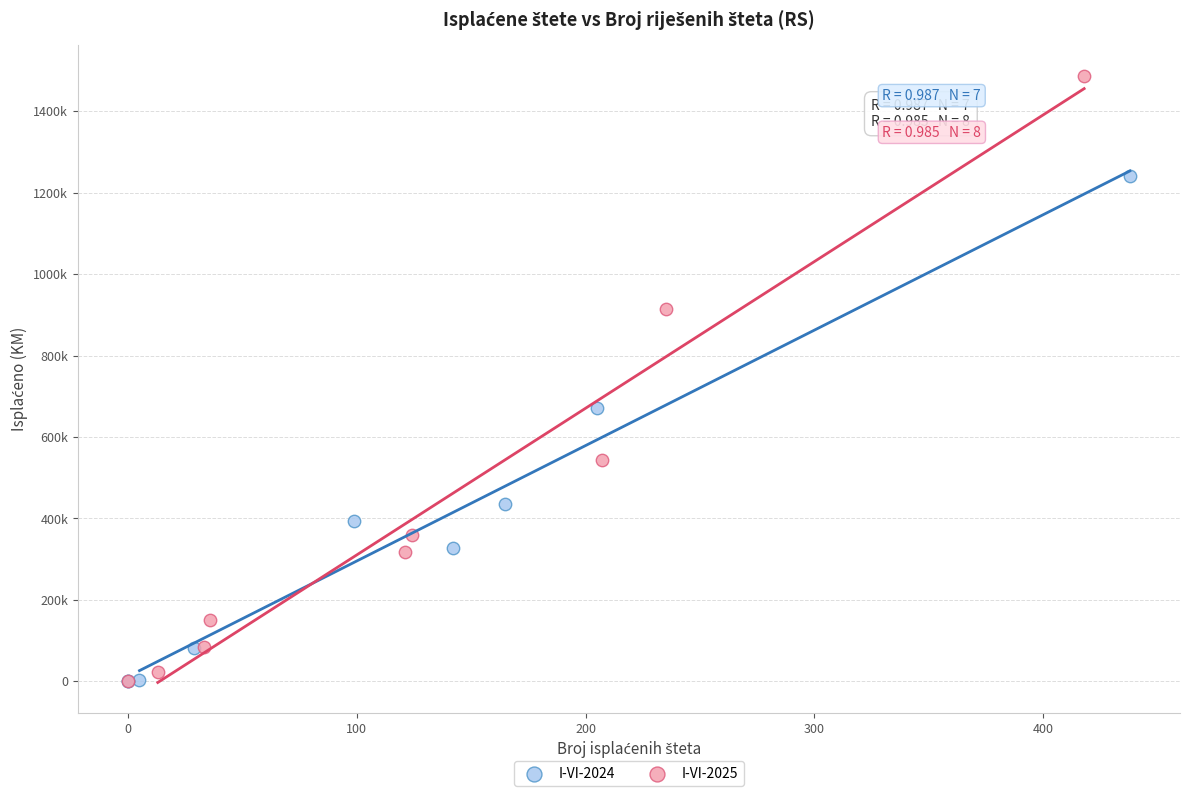

What are all the series names shown in the legend?

I-VI-2024, I-VI-2025